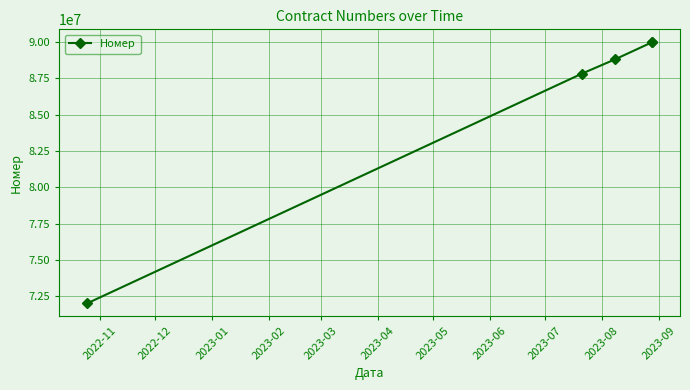

Approximately how many times larger is the value at 2022-11 compared to 2023-01?

0.8